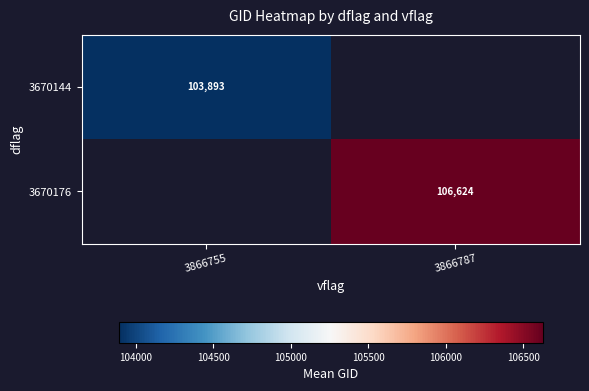

How many data points does each series have?

2